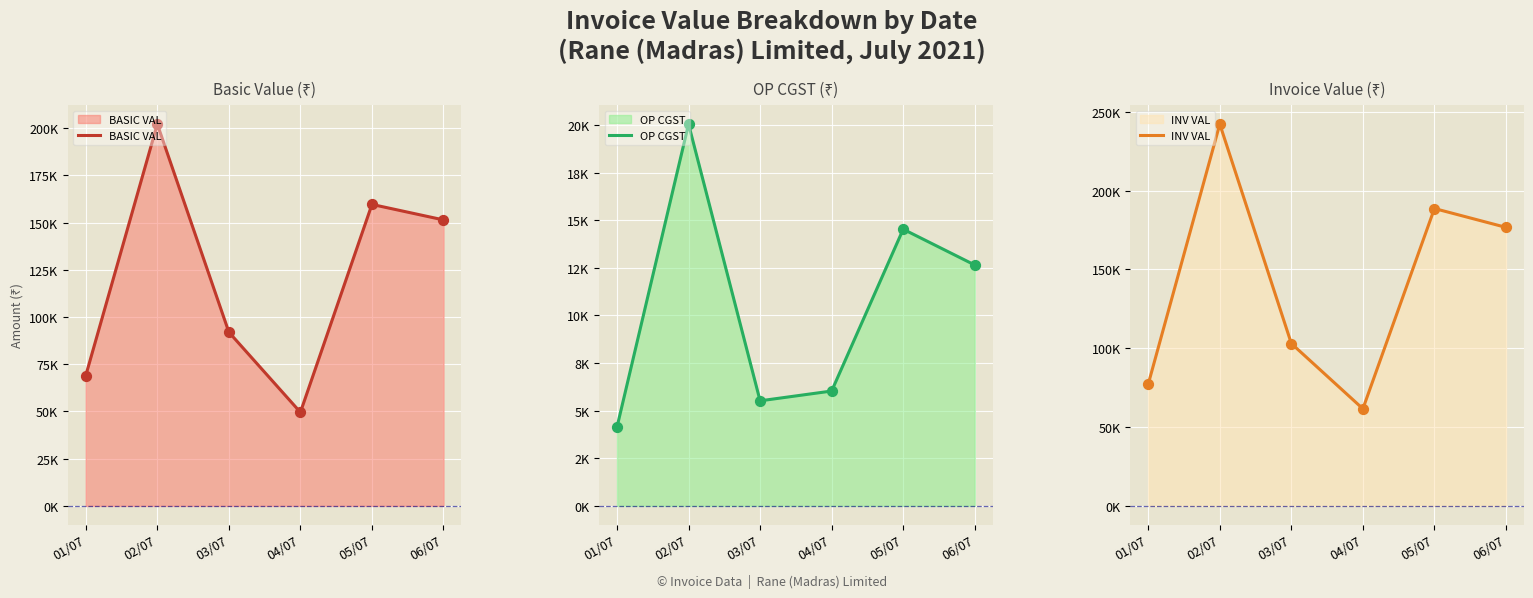

Which series contains the lowest Y value?

OP CGST